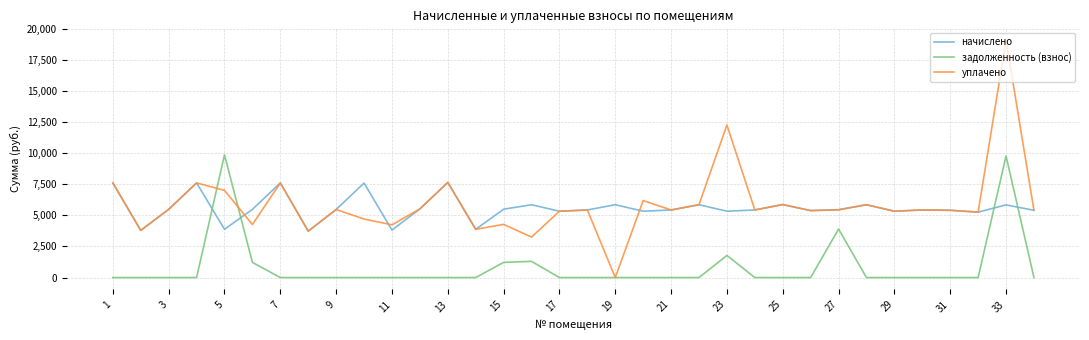

What is the maximum value for уплачено?

19063.2